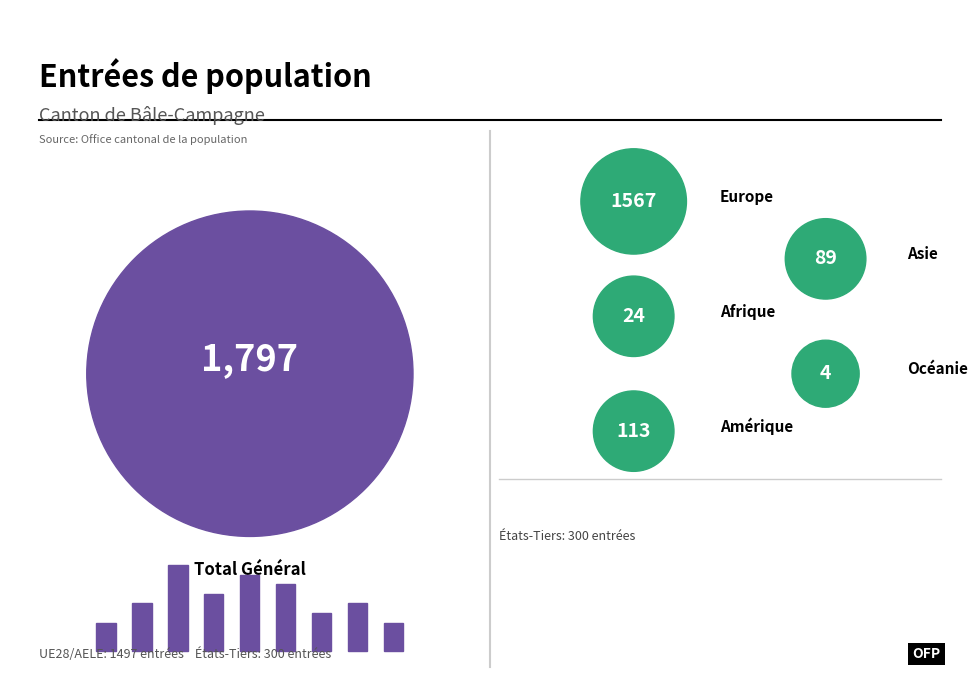

To the nearest percent, what percentage of the pie is Asie?

5%